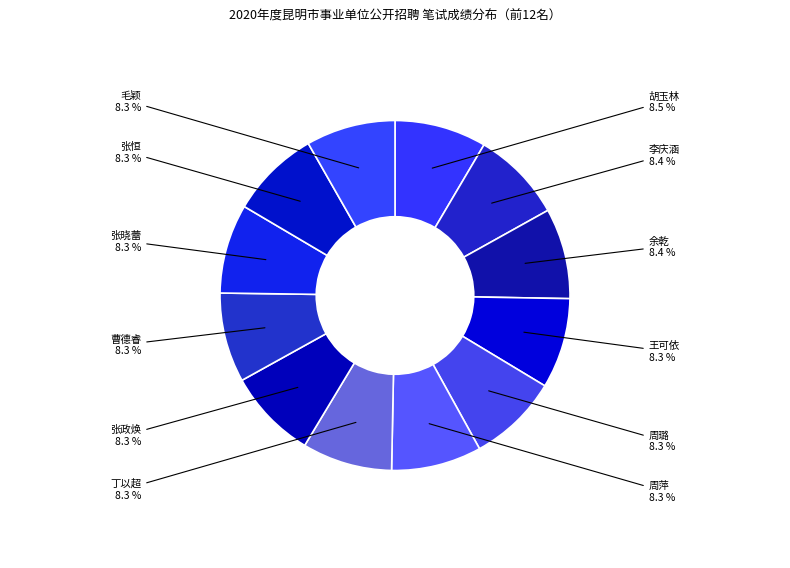

How many segments does this pie chart have?

12